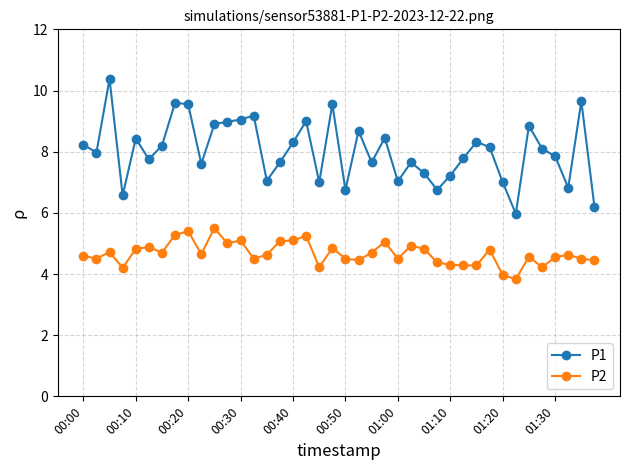

What is the difference between the second highest and minimum values in the P2 series?

1.6